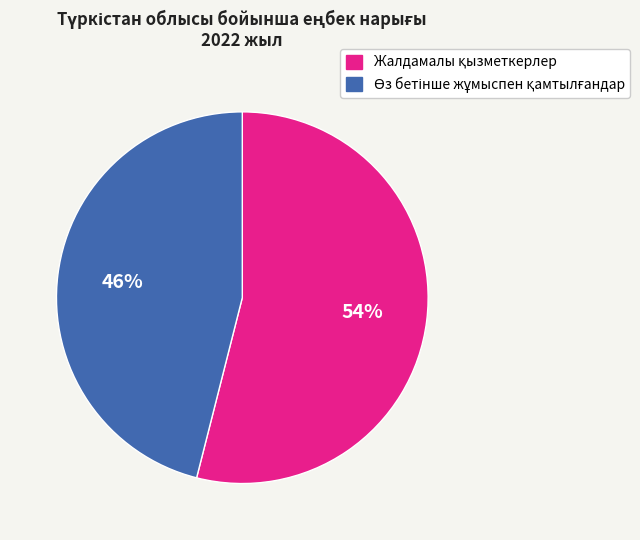

Does any single category account for the majority?

Yes